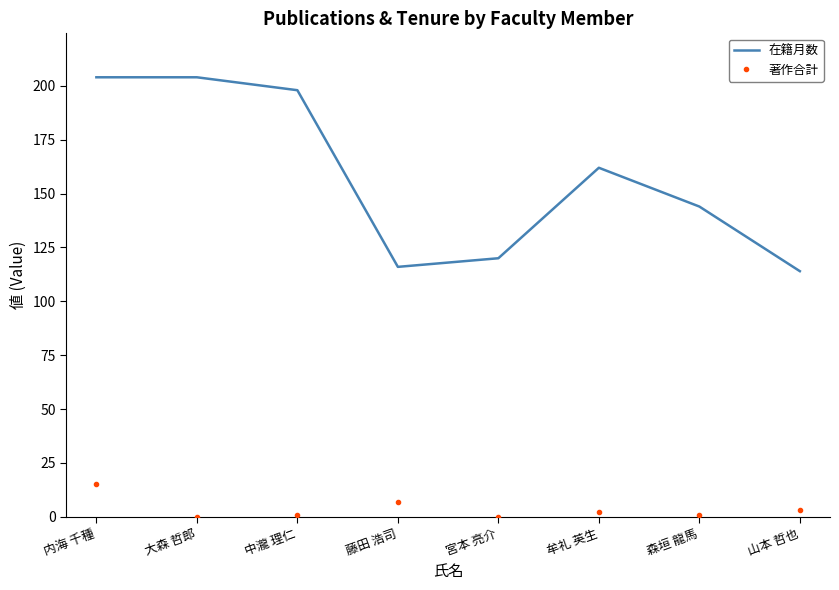

The 著作合計 series shows 7 at 藤田 浩司. True or false?

True